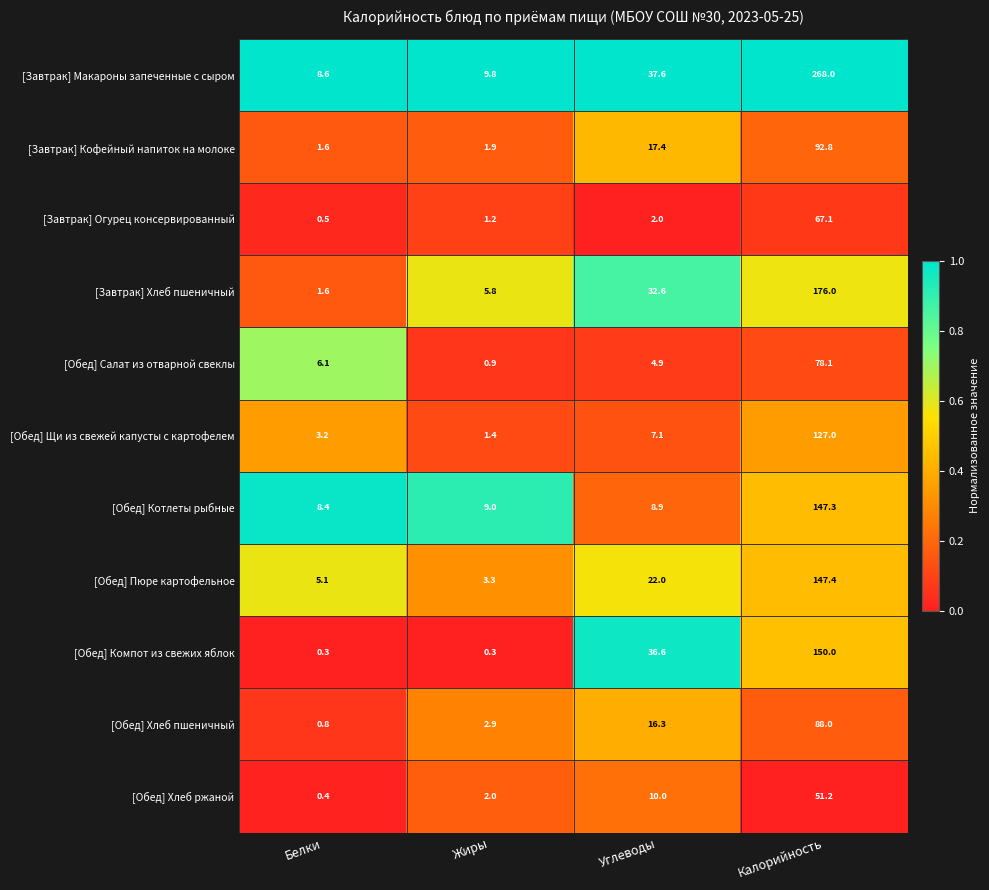

Which series has the largest total across all categories?

[Завтрак] Макароны запеченные с сыром